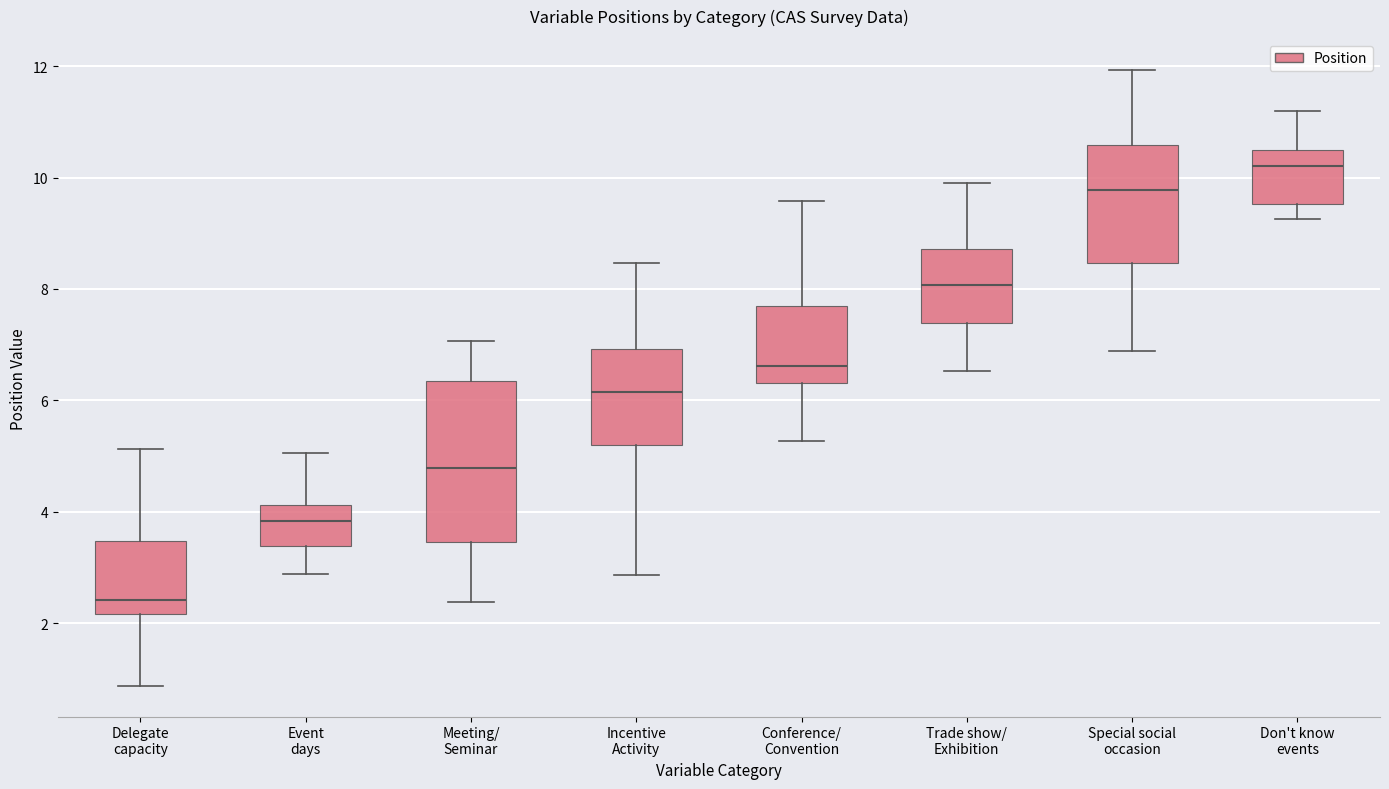

Reading left to right, transcribe this box plot: for each box, give where its median line is, the range the box spans, and where its two whiskers end, as read against the y-axis. The values are not printed on the chart, so give them approximately, as read against the axis.

Delegate capacity: median 2.4, box 2.2 to 3.4, whiskers 0.8 to 5.2
Event days: median 3.8, box 3.4 to 4.2, whiskers 2.8 to 5.0
Meeting/ Seminar: median 4.8, box 3.4 to 6.4, whiskers 2.4 to 7.0
Incentive Activity: median 6.2, box 5.2 to 7.0, whiskers 2.8 to 8.4
Conference/ Convention: median 6.6, box 6.4 to 7.6, whiskers 5.2 to 9.6
Trade show/ Exhibition: median 8.0, box 7.4 to 8.8, whiskers 6.6 to 10.0
Special social occasion: median 9.8, box 8.4 to 10.6, whiskers 6.8 to 12.0
Don't know events: median 10.2, box 9.6 to 10.4, whiskers 9.2 to 11.2